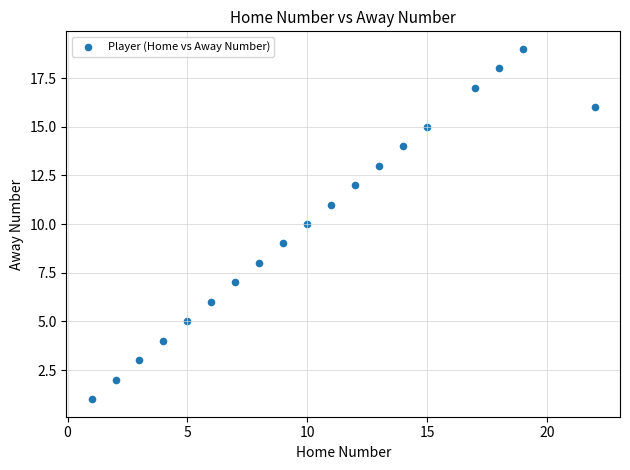

What is the range of Y values (max minus min)?

18